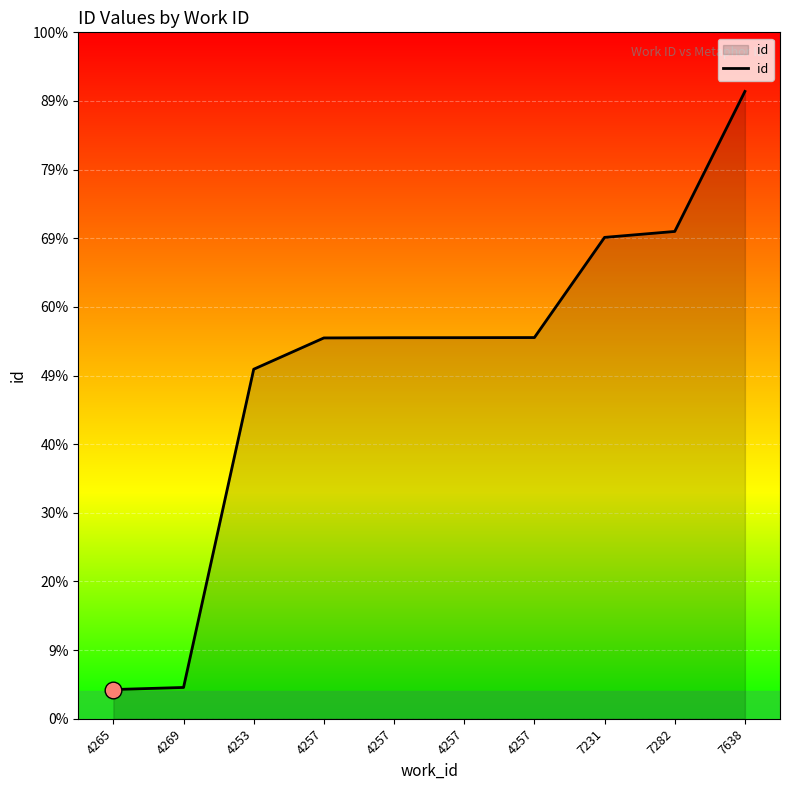

What is the label of the 2nd point from the left?

4269